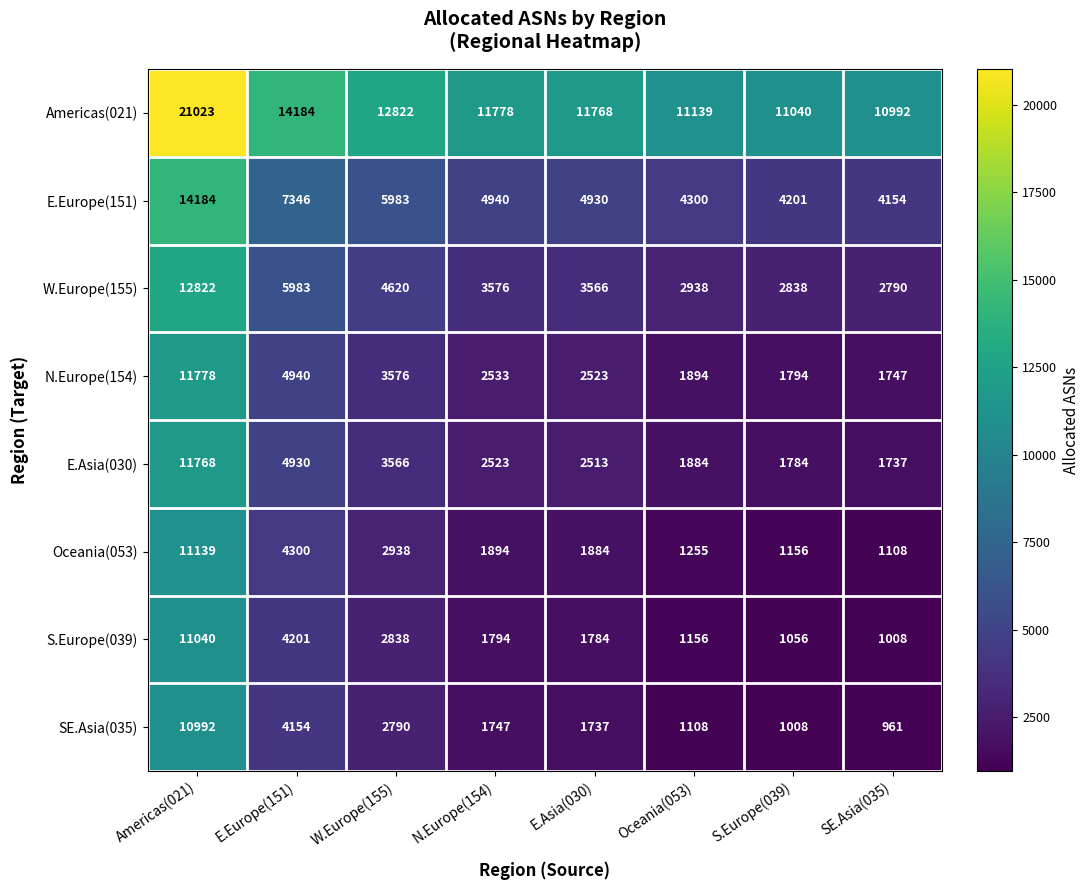

What is the total value across all series at N.Europe(154)?

30785